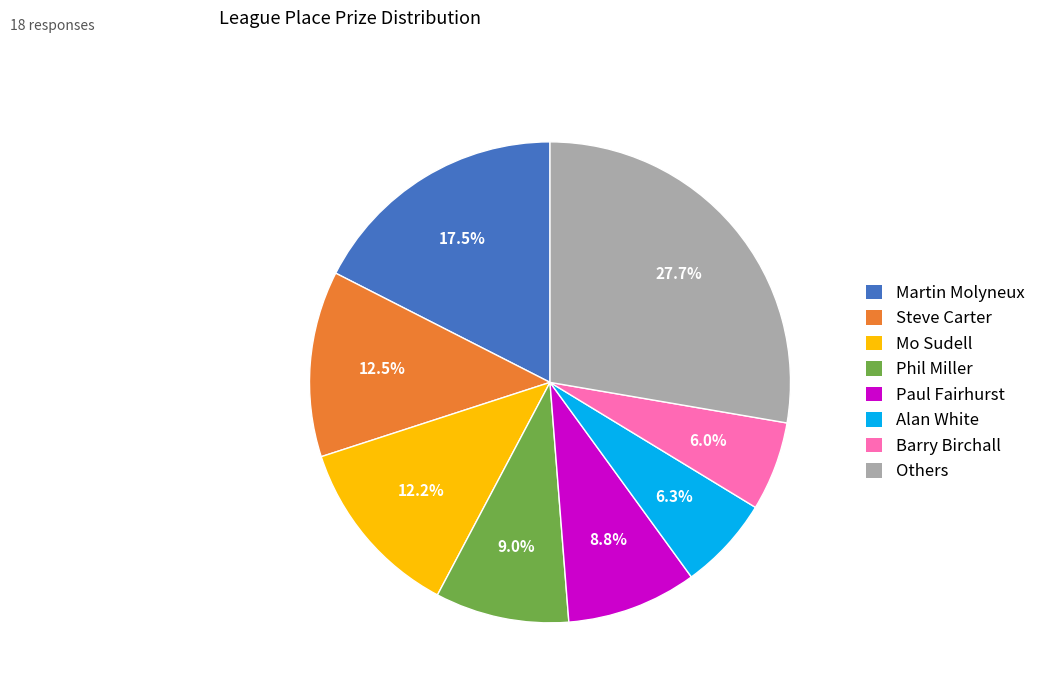

True or false: Phil Miller accounts for 1% of the total.

False